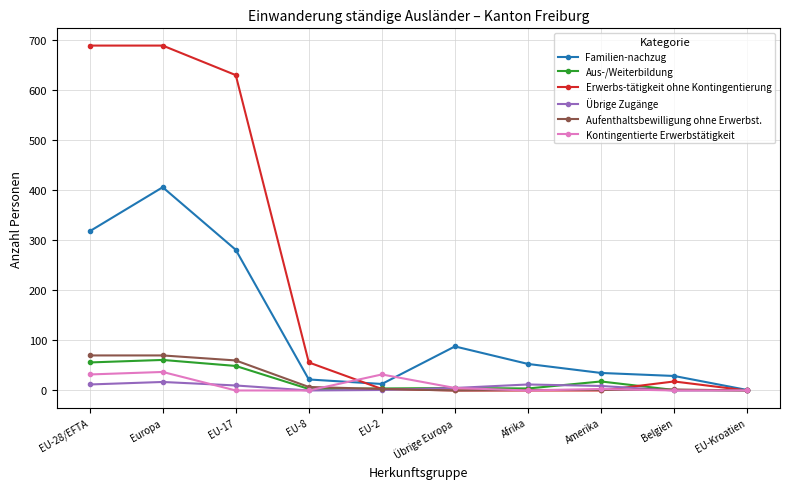

Count the number of categories in the chart.

10